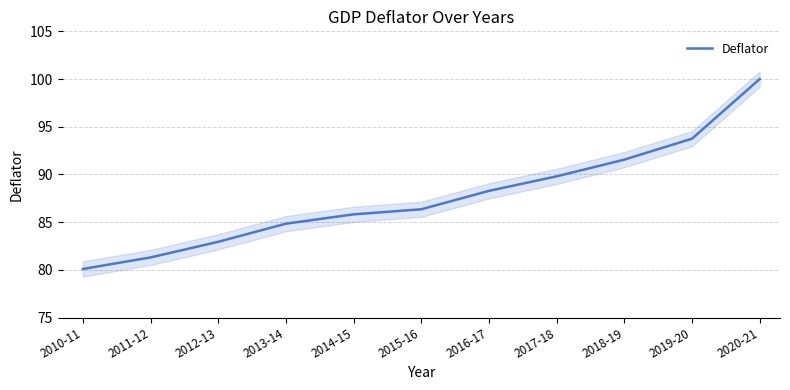

What is the label of the 9th point from the left?

2018-19